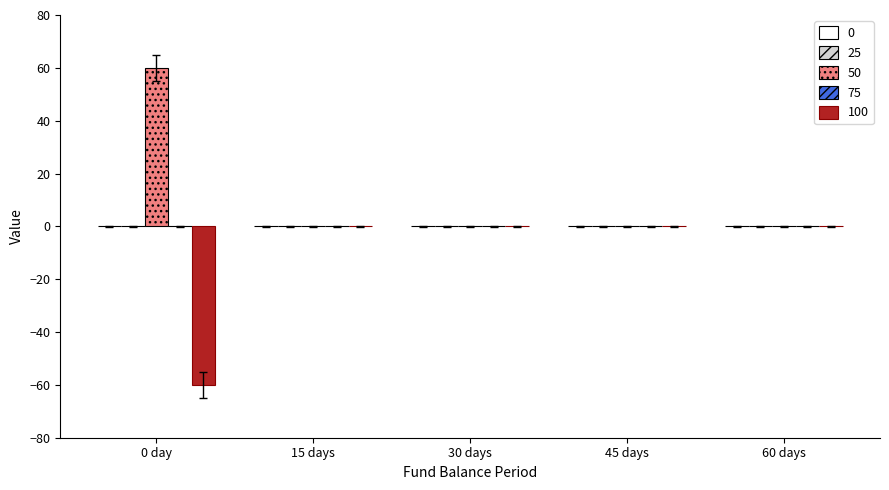

How many groups of bars are there?

5